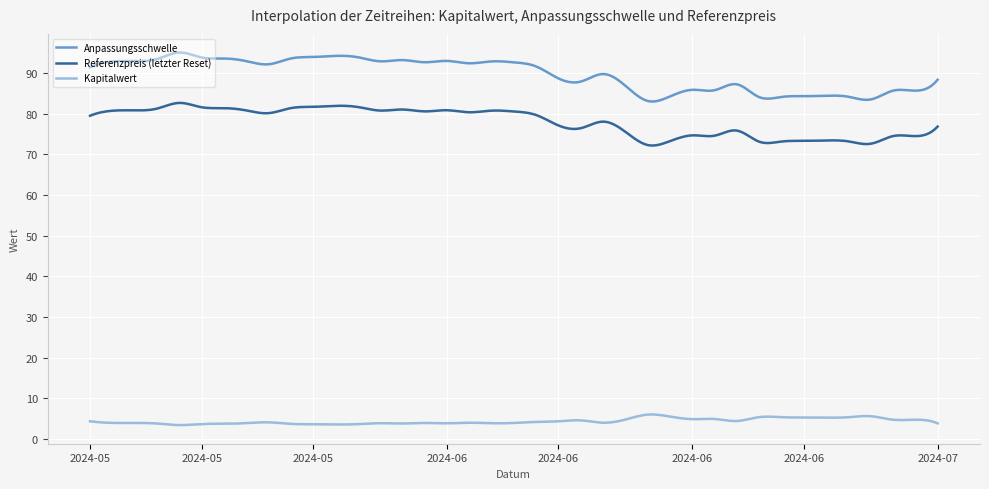

What is the maximum value for Kapitalwert?

6.0